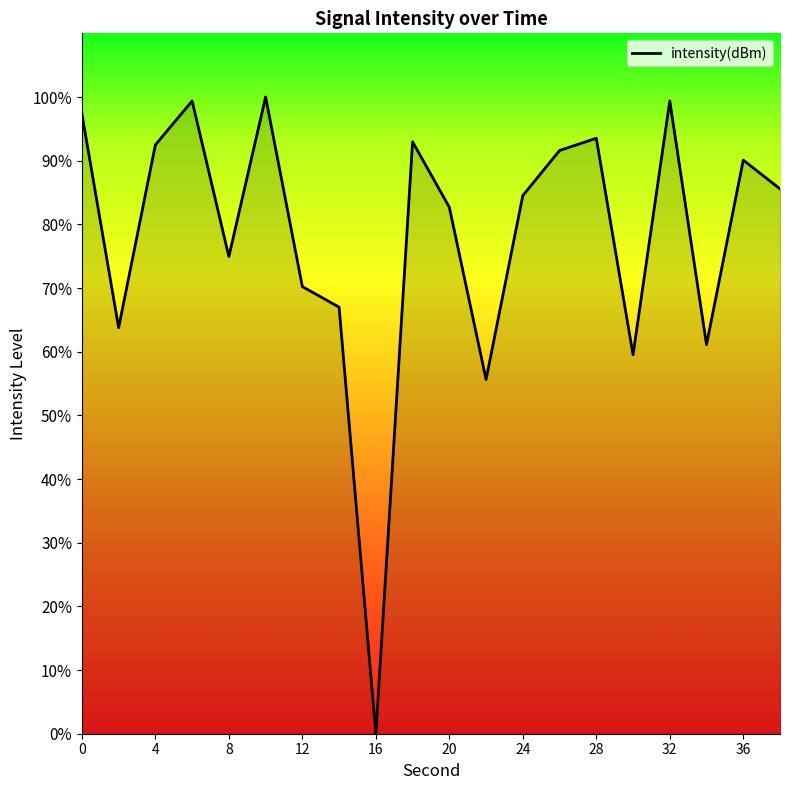

How many lines are shown in the chart?

1